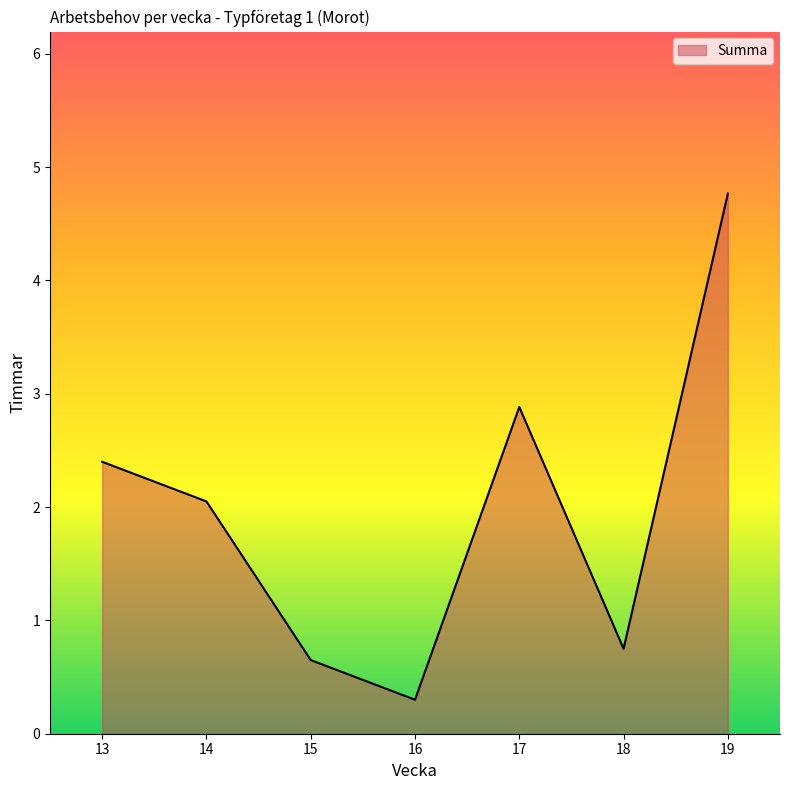

What is the difference between the values at 17 and 19?

1.9